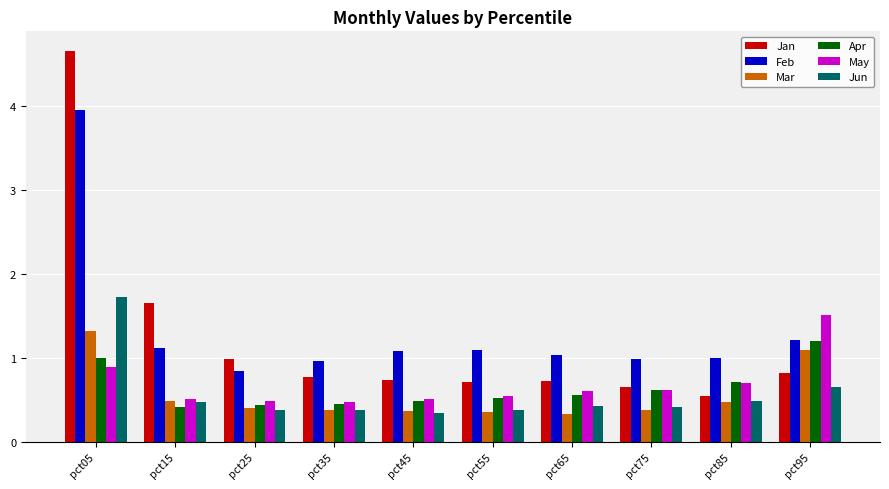

List the series in order of their peak value, highest first.

Jan, Feb, Jun, May, Mar, Apr